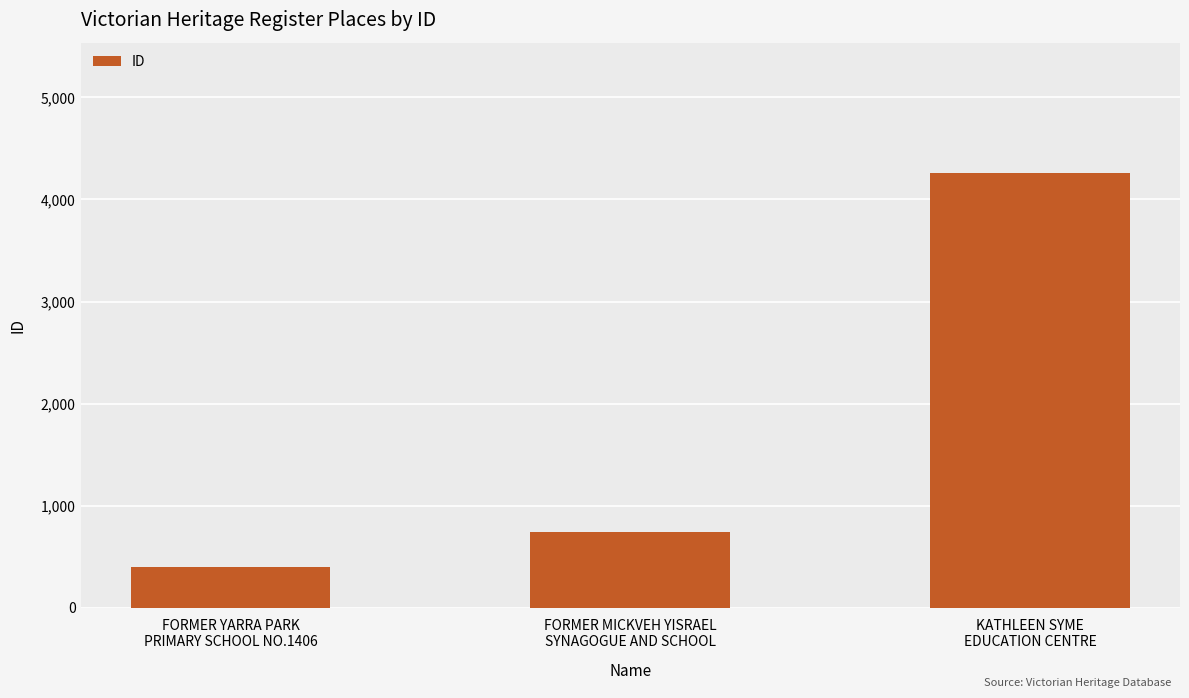

Rank the categories by value from lowest to highest.

FORMER YARRA PARK
PRIMARY SCHOOL NO.1406, FORMER MICKVEH YISRAEL
SYNAGOGUE AND SCHOOL, KATHLEEN SYME
EDUCATION CENTRE